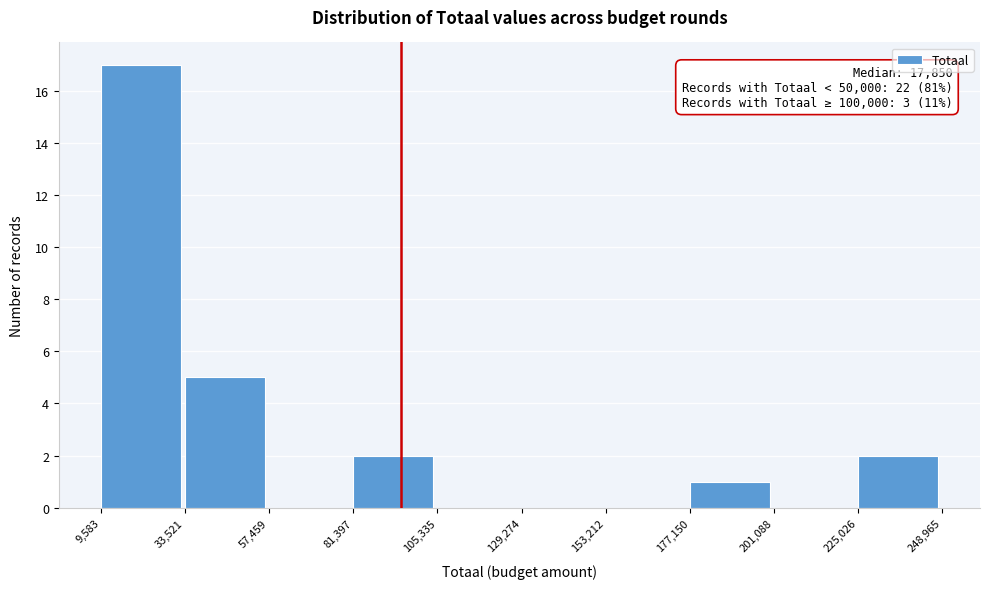

Over which range of the x-axis is the bar tallest?

9,583 to 33,521